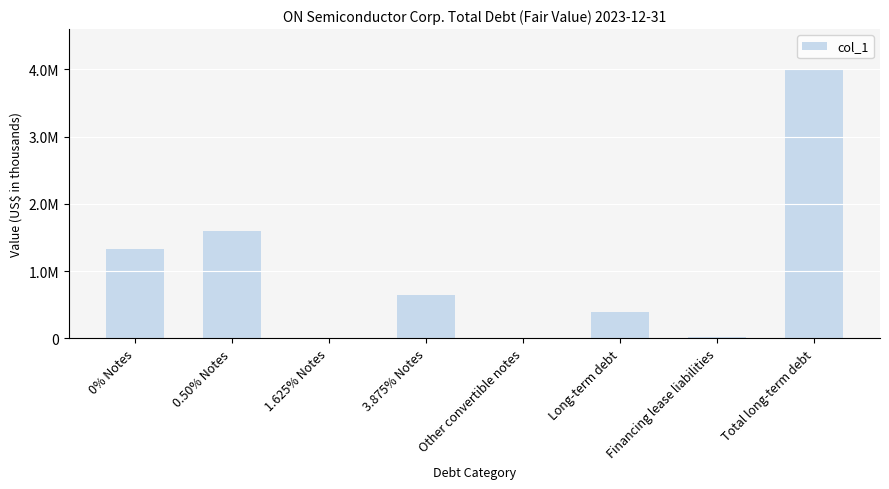

At which label is the value closest to 1998400?

0.50% Notes